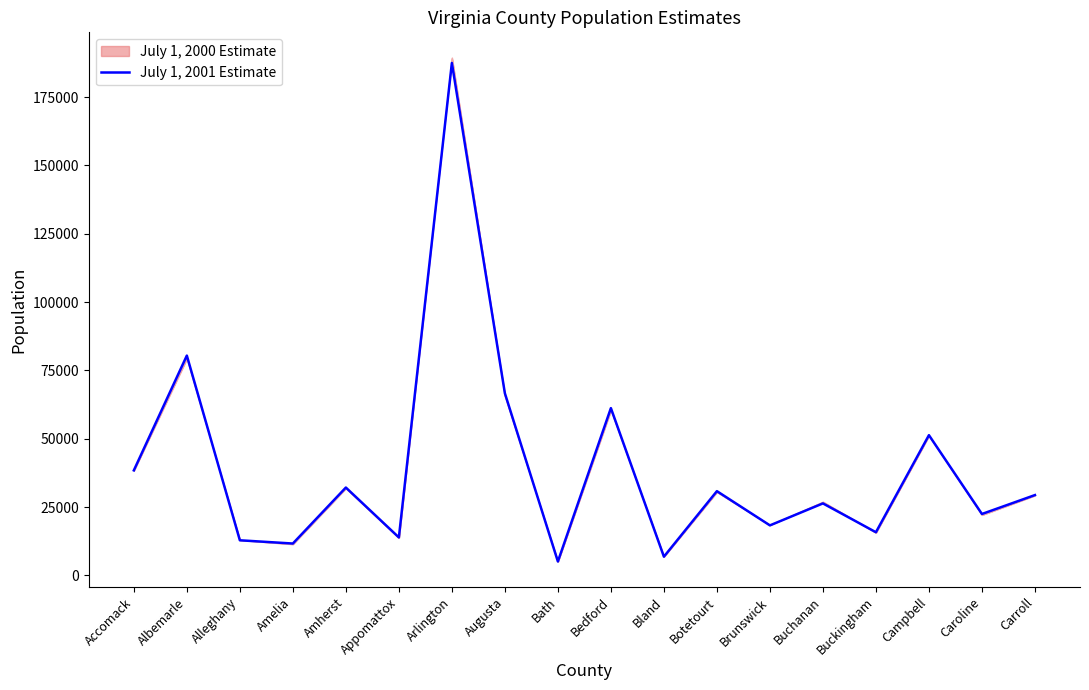

True or false: the data has more than 2 interior local peaks.

True